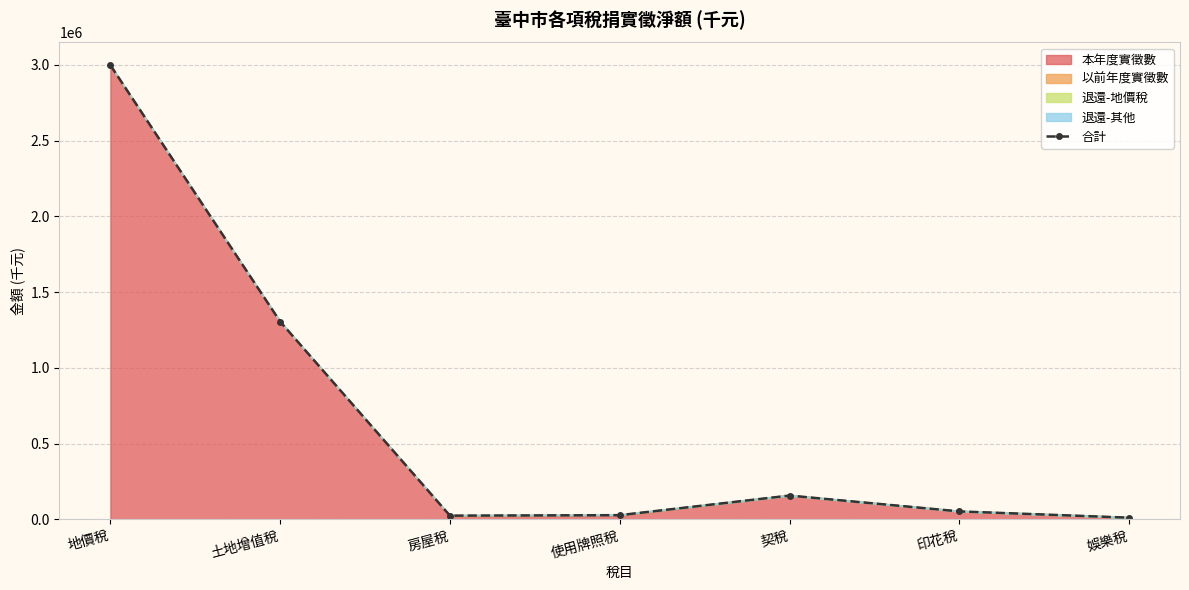

At which category does the data reach its first local valley?

房屋稅